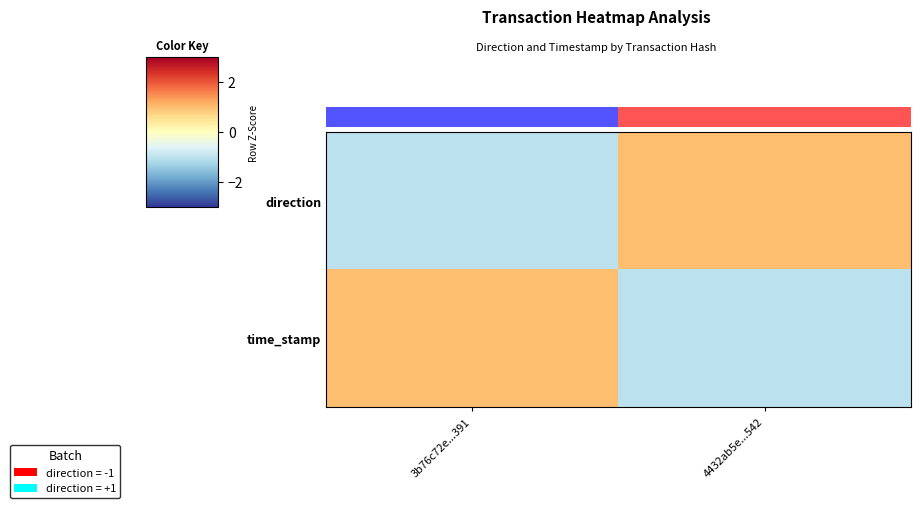

What is the spread (max minus min) of values at 4432ab5e...542?

2